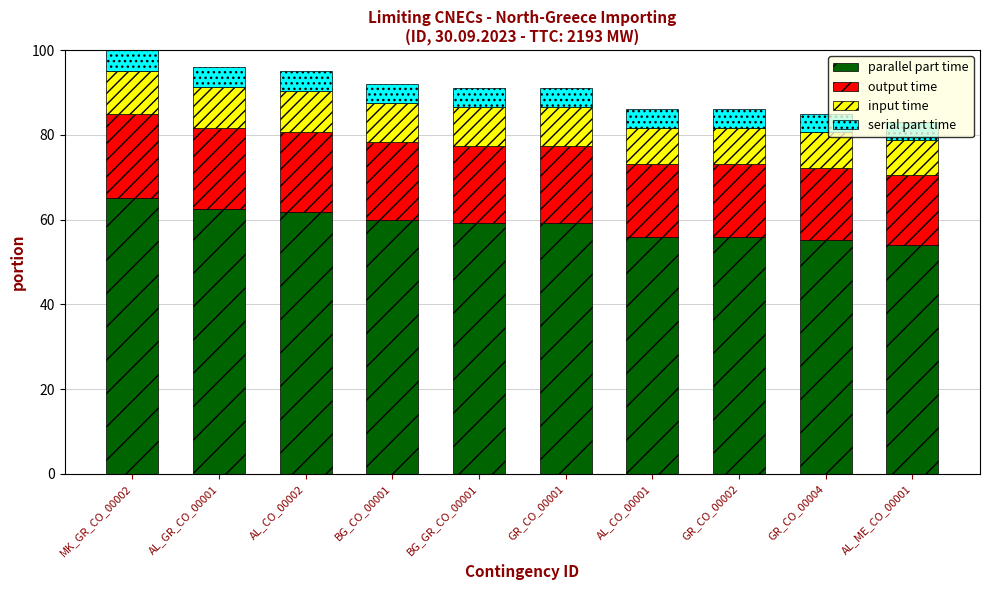

What is the maximum value for parallel part time?

65.0